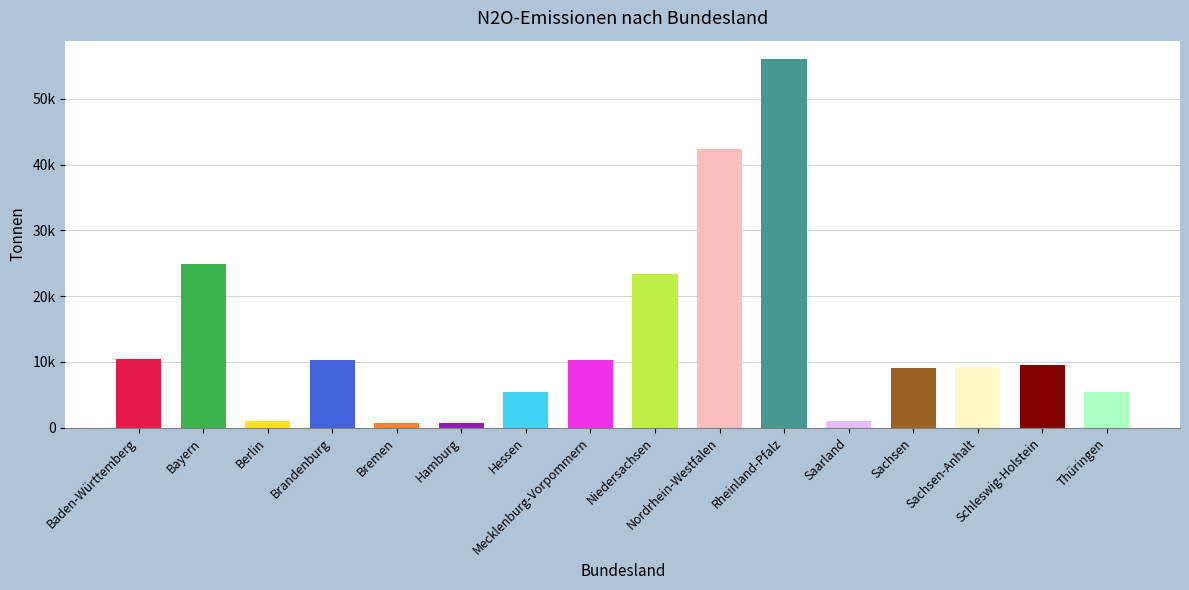

List the labels in order of value, smallest first.

Bremen, Hamburg, Saarland, Berlin, Thüringen, Hessen, Sachsen, Sachsen-Anhalt, Schleswig-Holstein, Mecklenburg-Vorpommern, Brandenburg, Baden-Württemberg, Niedersachsen, Bayern, Nordrhein-Westfalen, Rheinland-Pfalz